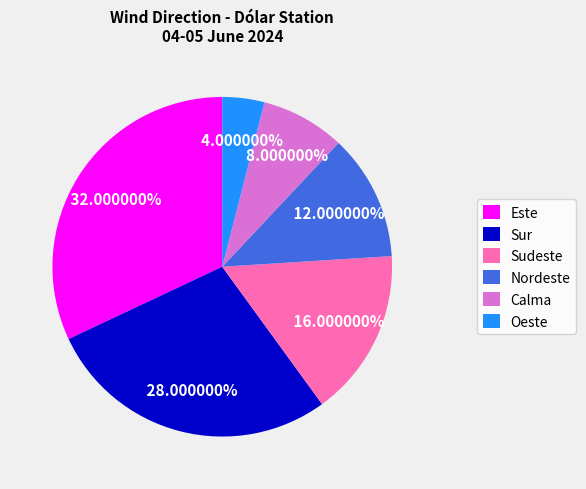

To the nearest percent, what is the average slice percentage?

17%